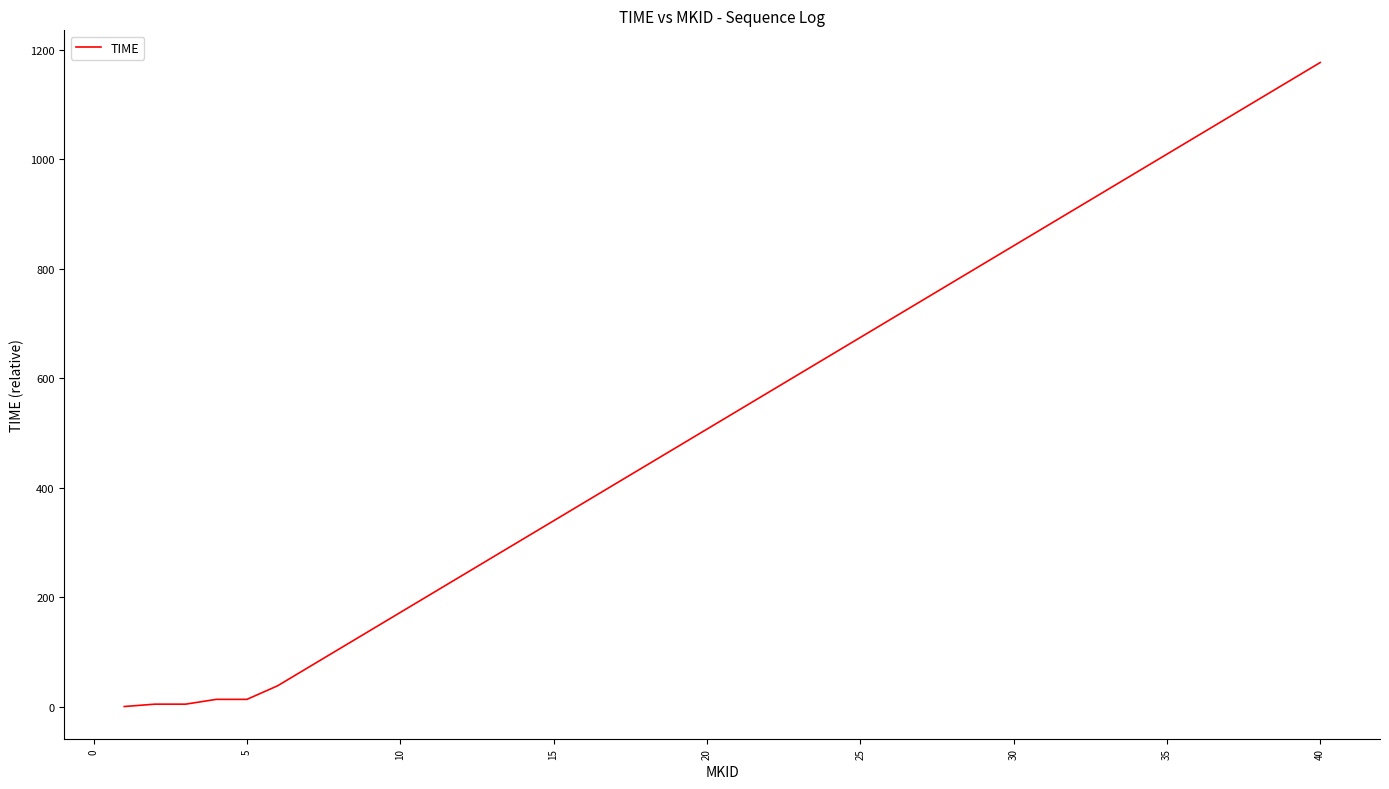

What is the greatest value displayed?

1176.8